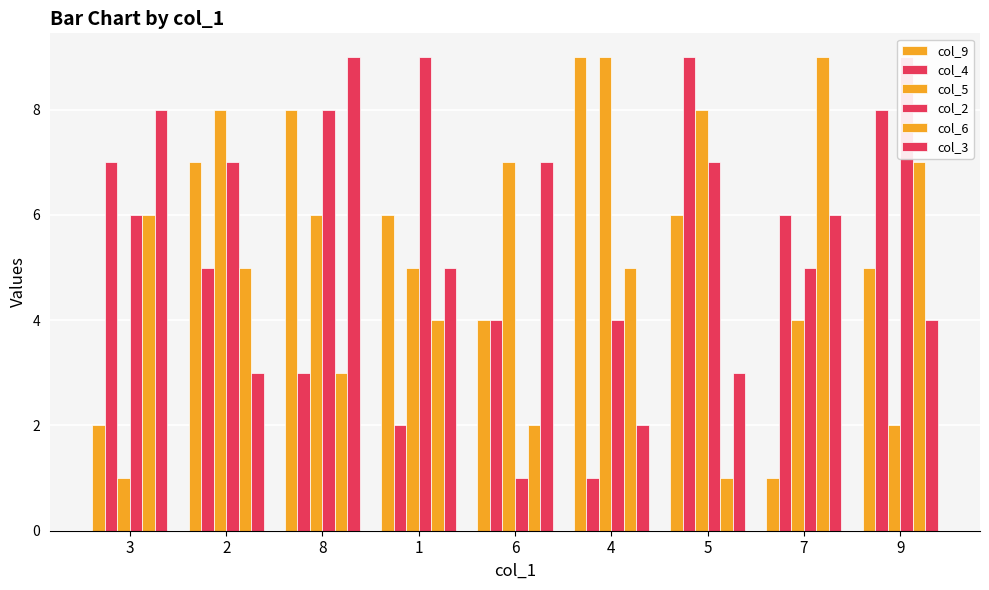

What is the difference between the maximum and second lowest values in the col_2 series?

5